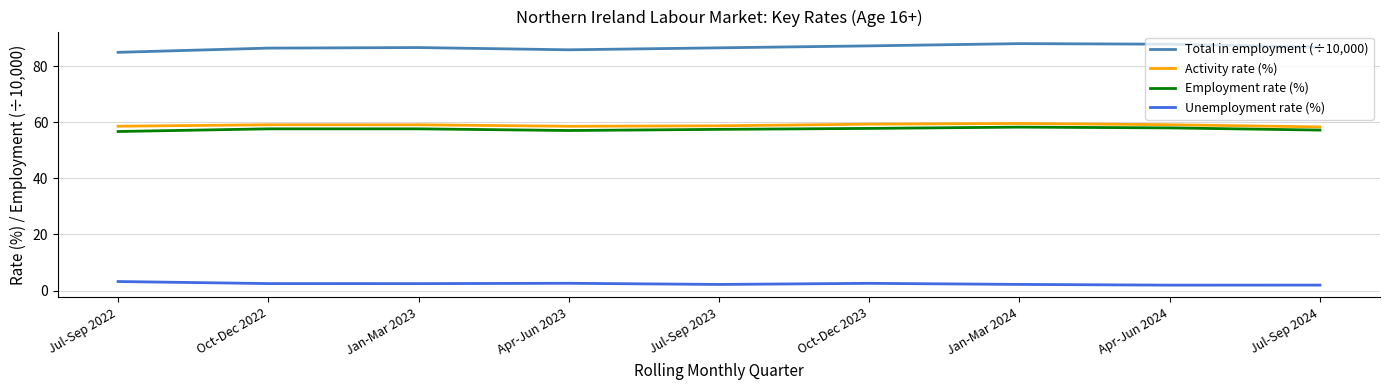

The Activity rate (%) series shows 14.6 at Jul-Sep 2022. True or false?

False